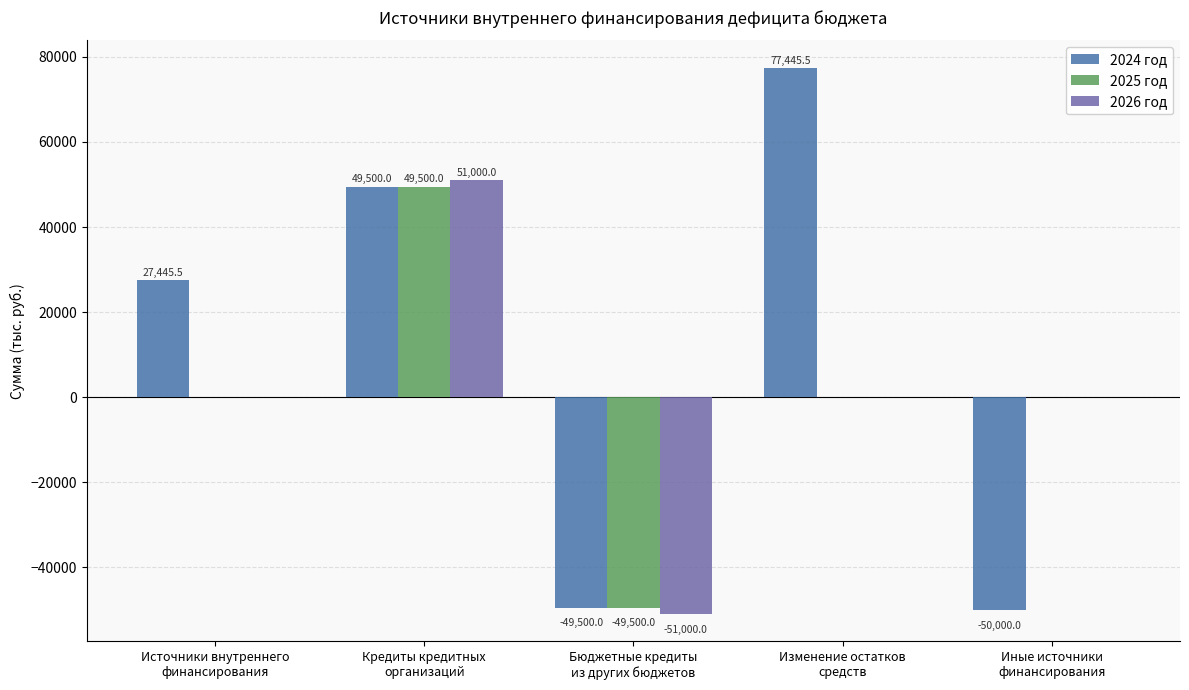

Which series has the largest total across all categories?

2024 год